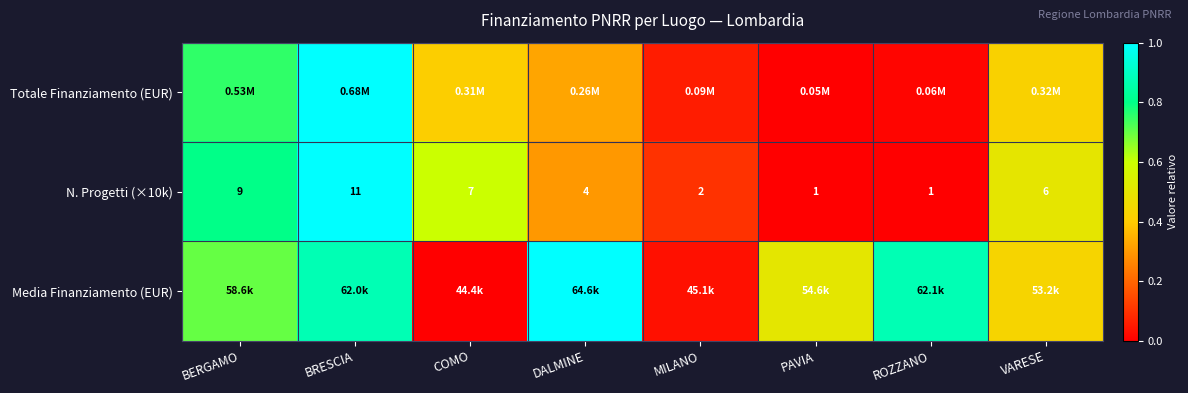

What is the difference between the maximum and minimum values in the Media Finanziamento (EUR) series?

1.0